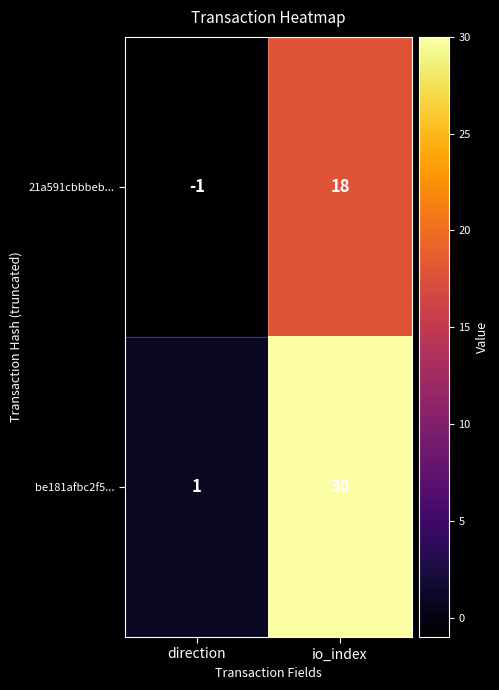

What is the maximum value for 21a591cbbbeb...?

18